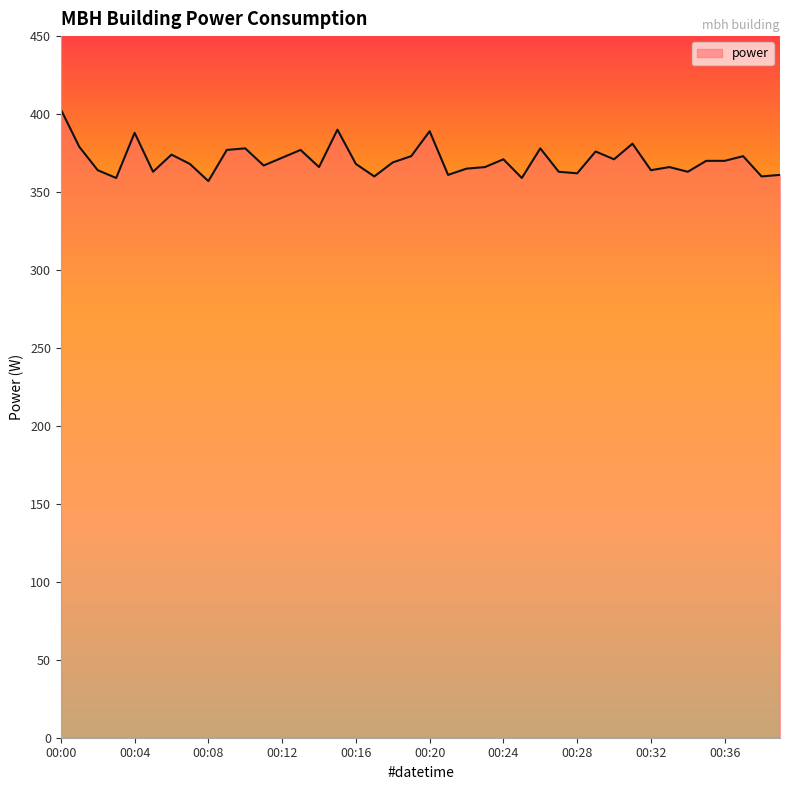

Count the number of data series in this chart.

1